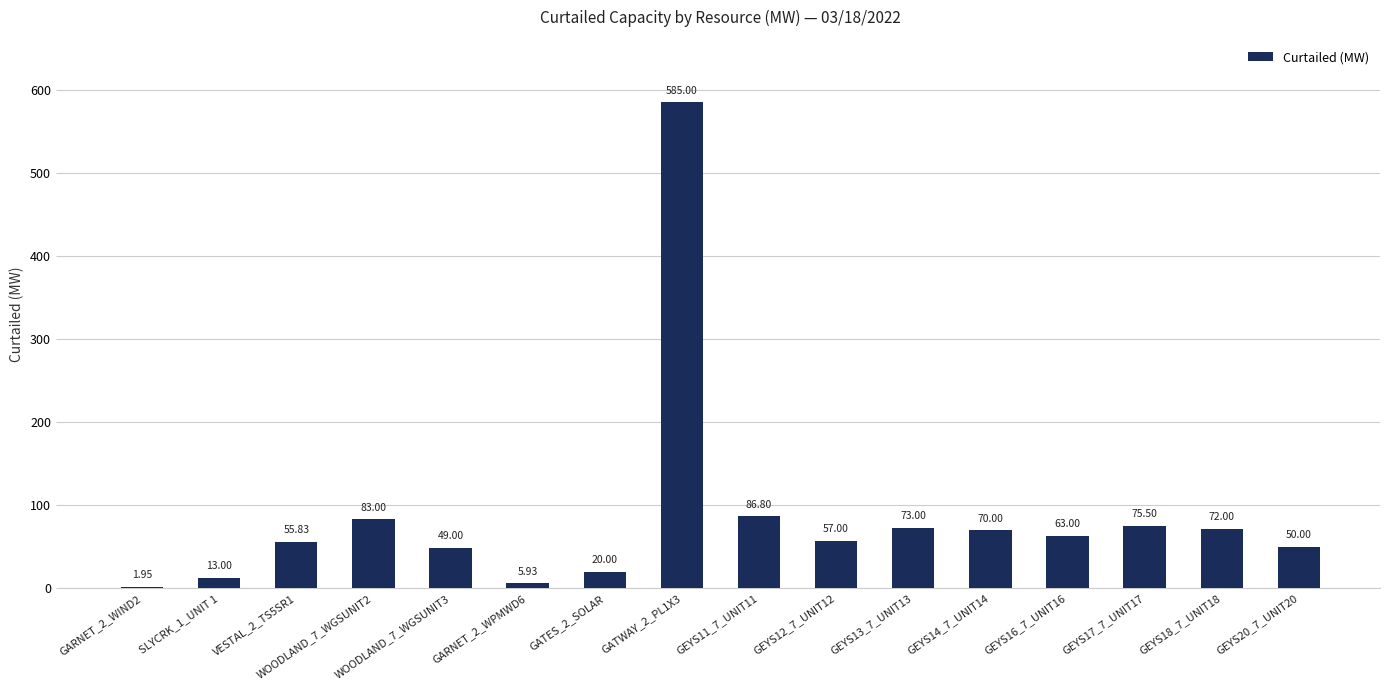

What is the sum of all values?

1361.0